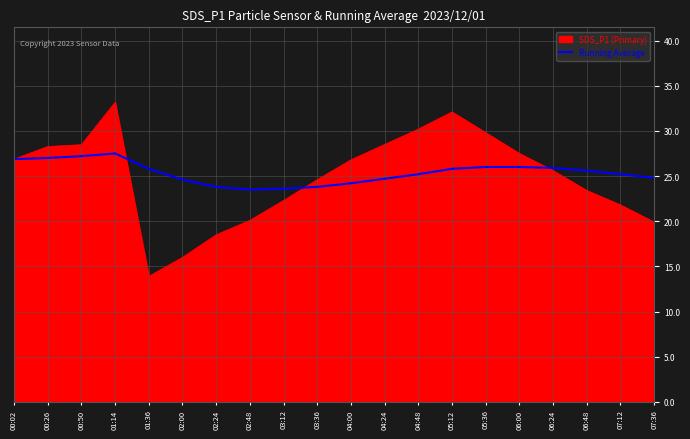

Which category has the lowest value across all series?

01:36